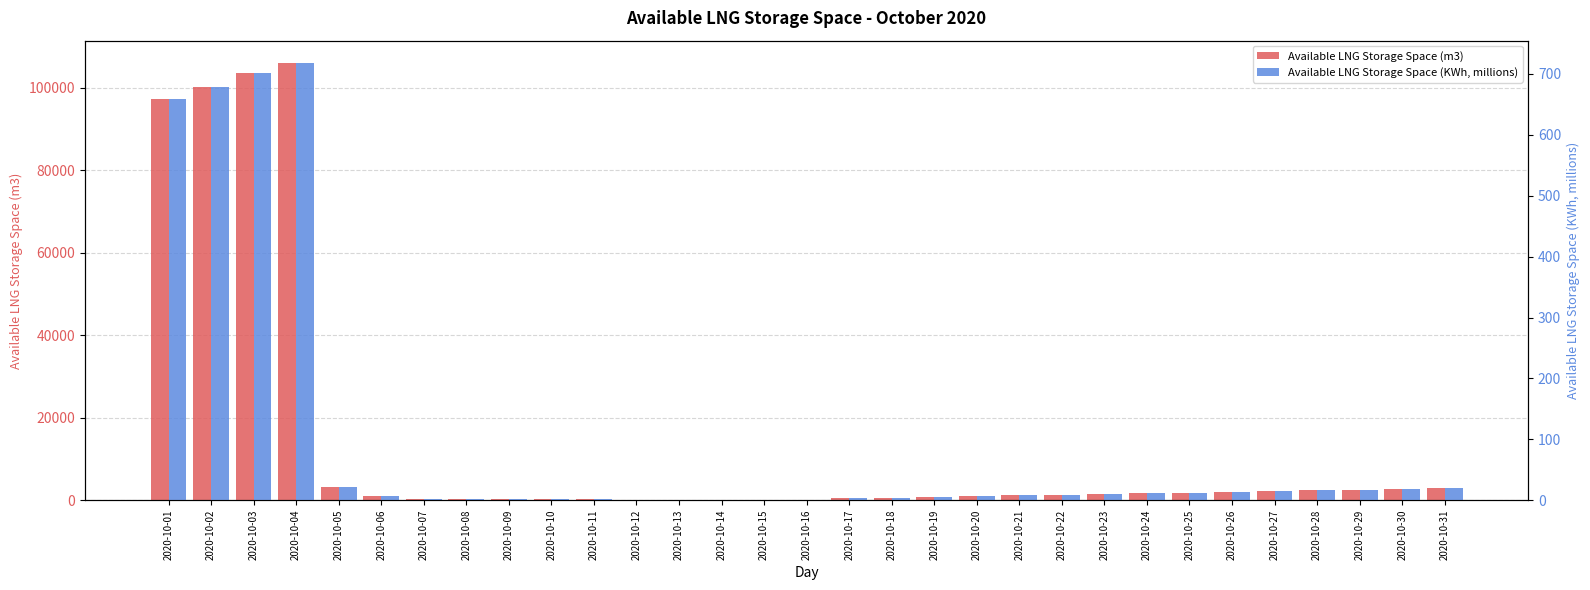

At which label is Available LNG Storage Space (KWh, millions) closest to 359?

2020-10-01